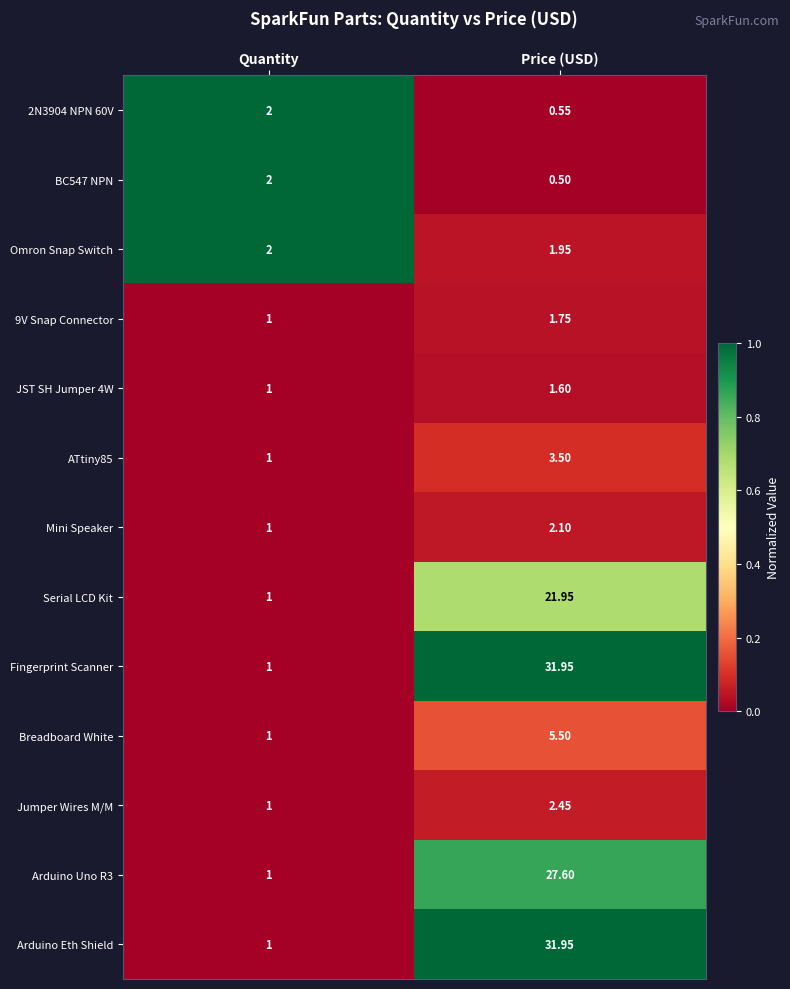

At which label does Arduino Eth Shield first exceed 31?

Price (USD)